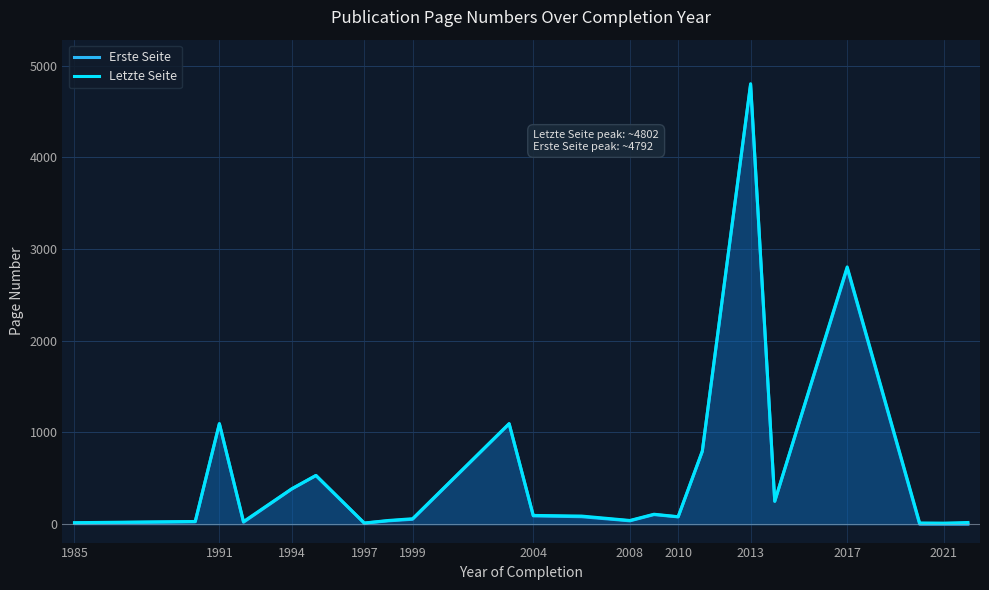

Between 1991 and 1999, which series saw the biggest shift?

Erste Seite